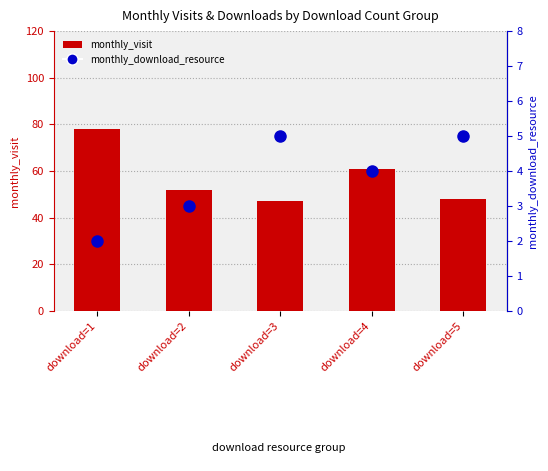

How many groups of bars are there?

5